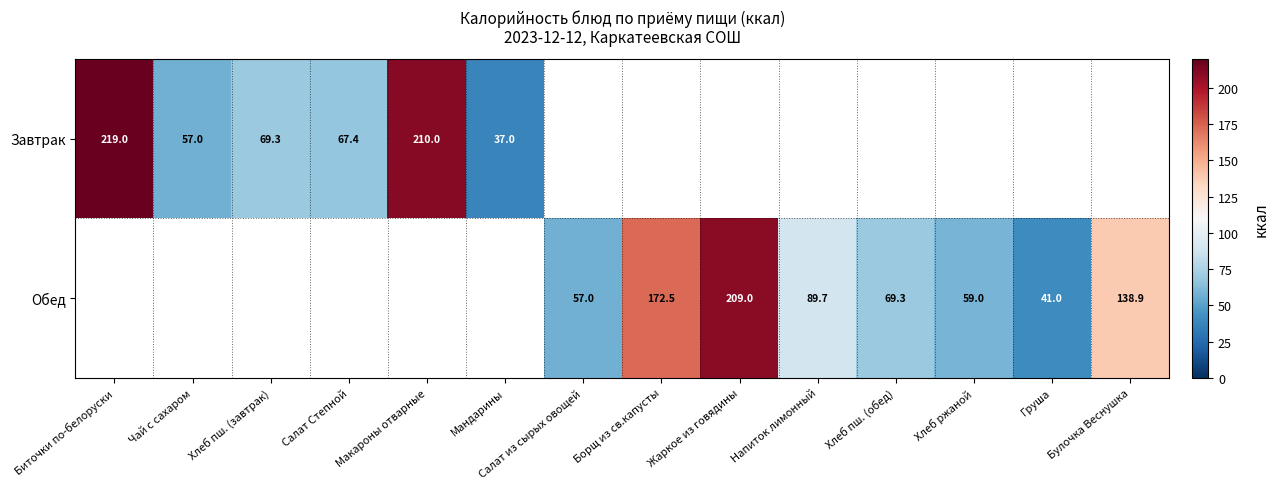

Is the value of Завтрак at Мандарины greater than the value of Обед at Борщ из св.капусты?

No